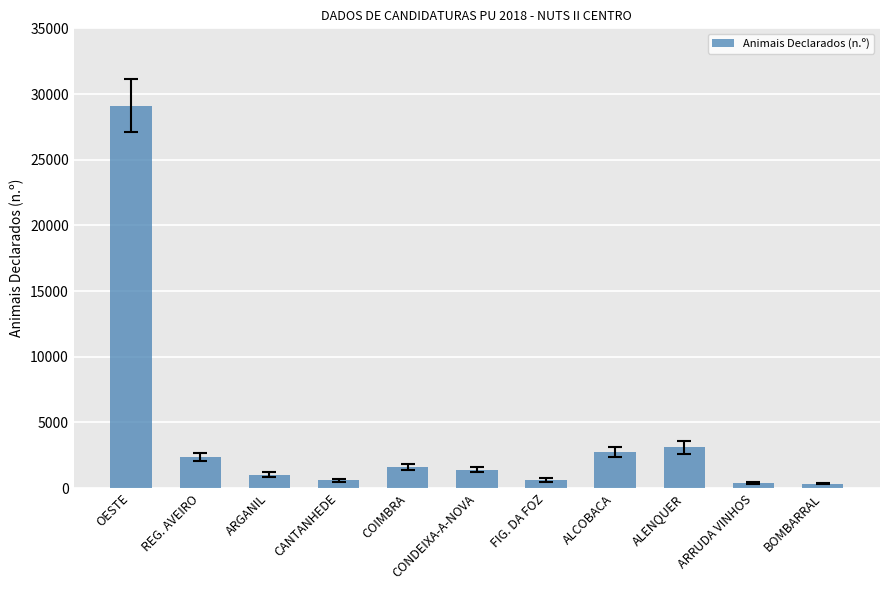

How many values are below 1401?

5